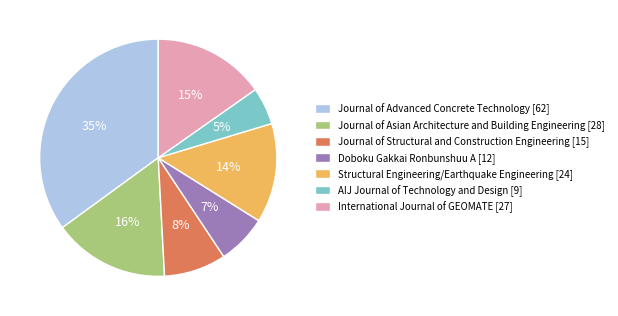

How many segments does this pie chart have?

7